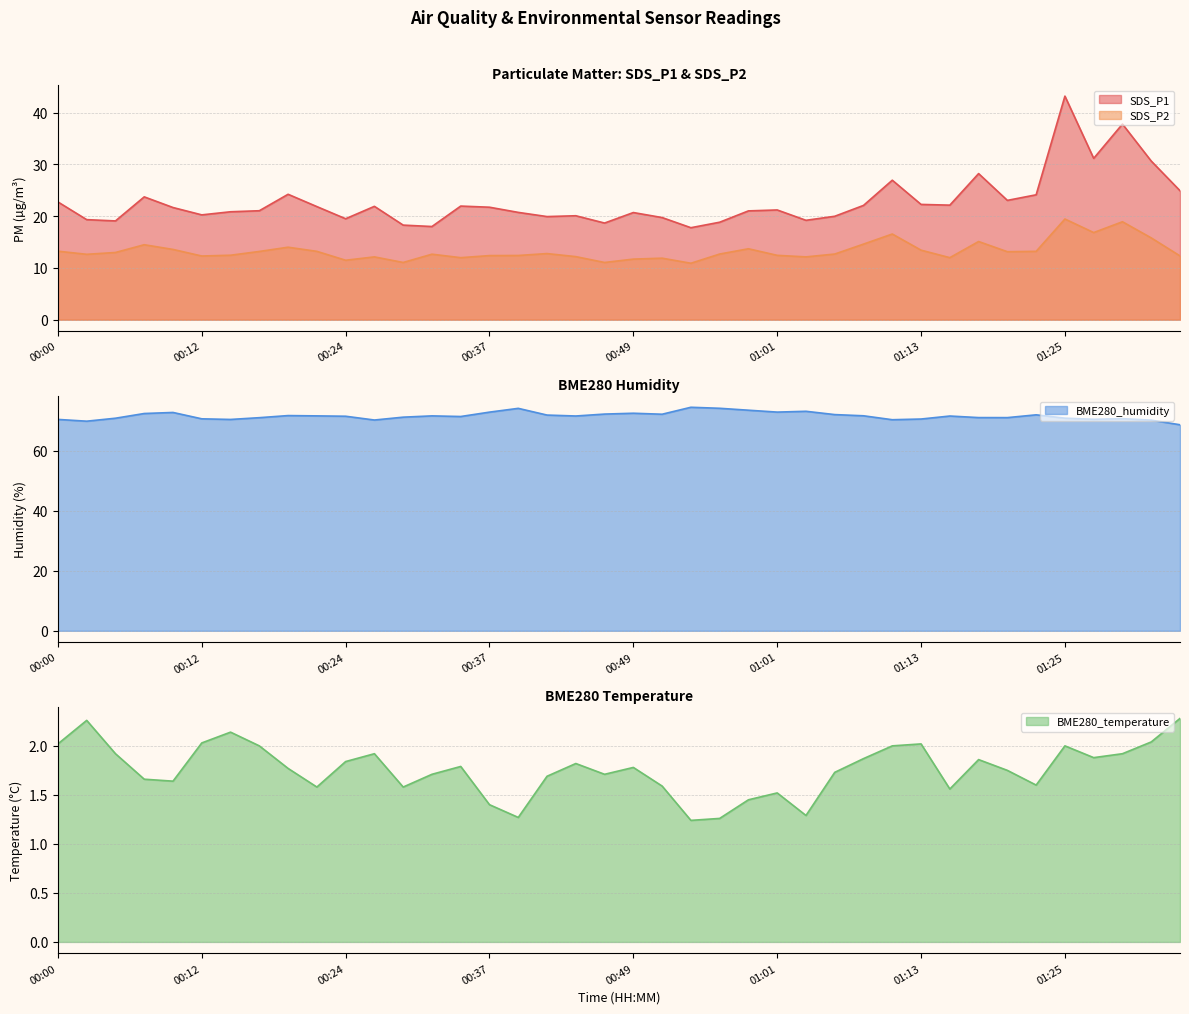

How many data points in SDS_P2 are less than 12?

8